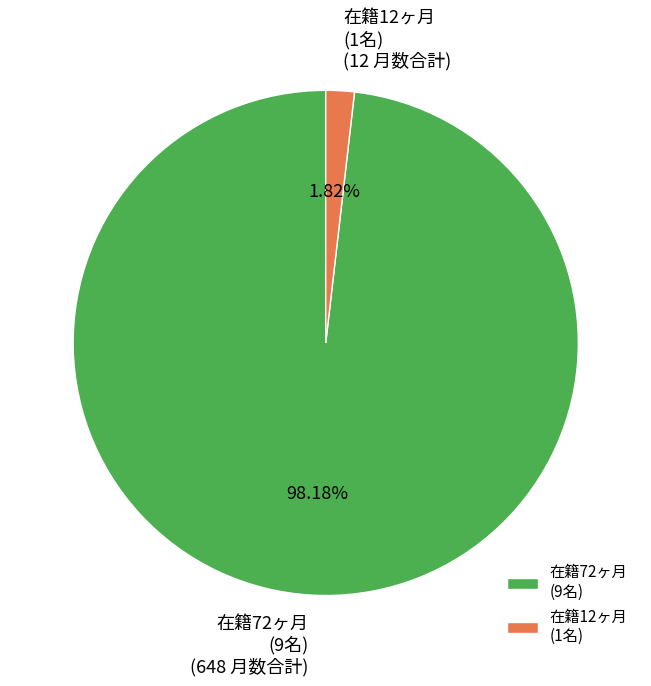

Does any single category account for the majority?

Yes